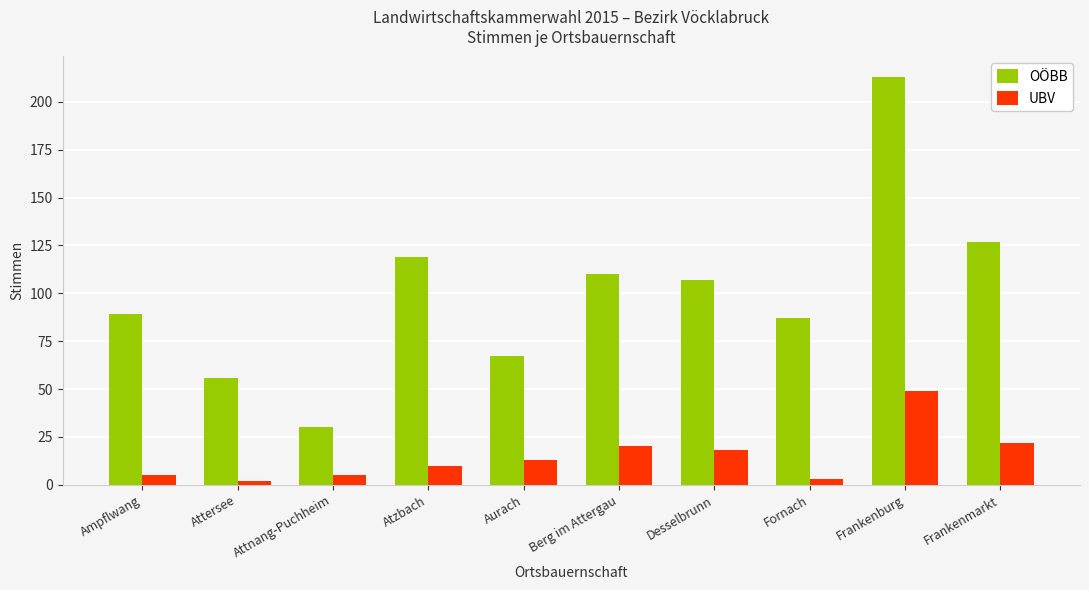

Which series changed the most between Attersee and Fornach?

OÖBB